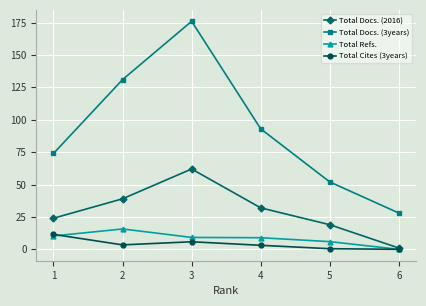

What are all the series names shown in the legend?

Total Docs. (2016), Total Docs. (3years), Total Refs., Total Cites (3years)